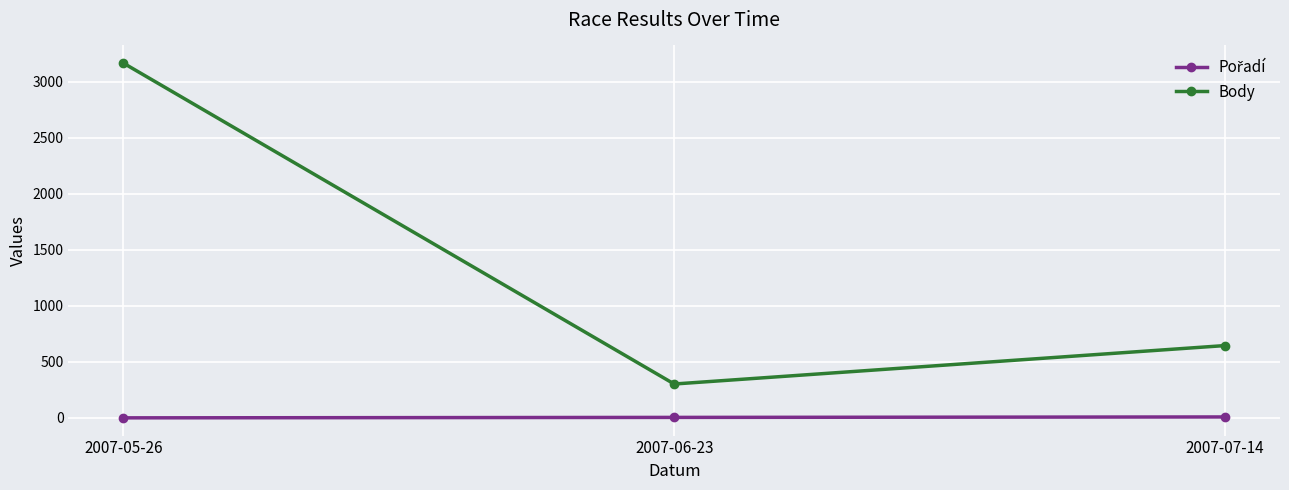

Between 2007-05-26 and 2007-07-14, which series saw the biggest shift?

Body